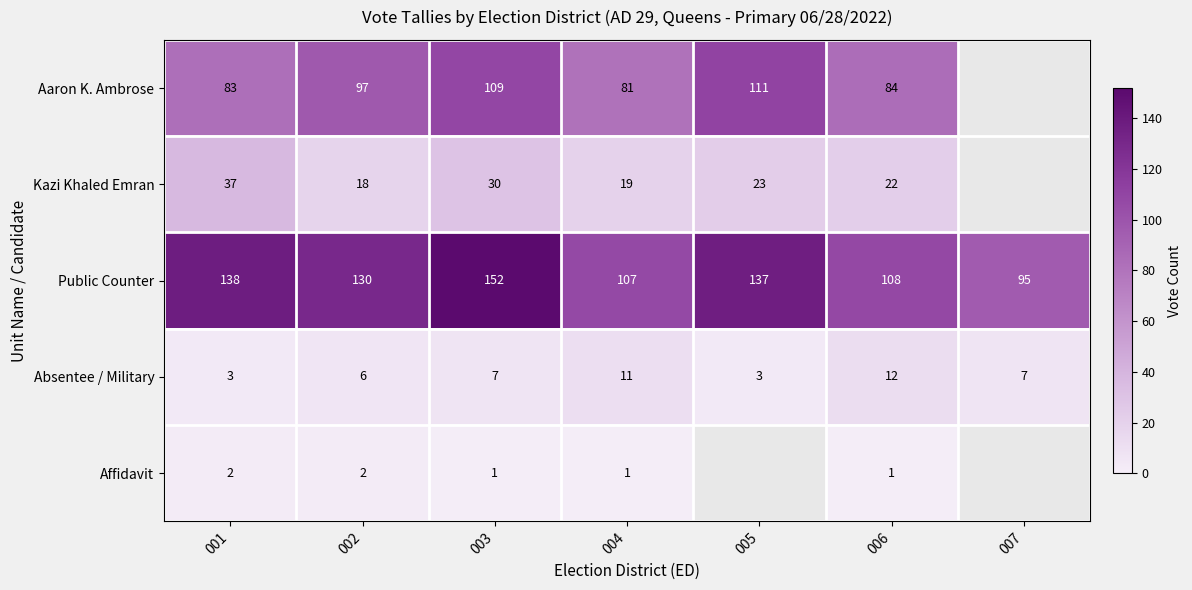

What is the difference between the highest and lowest values at 006?

107